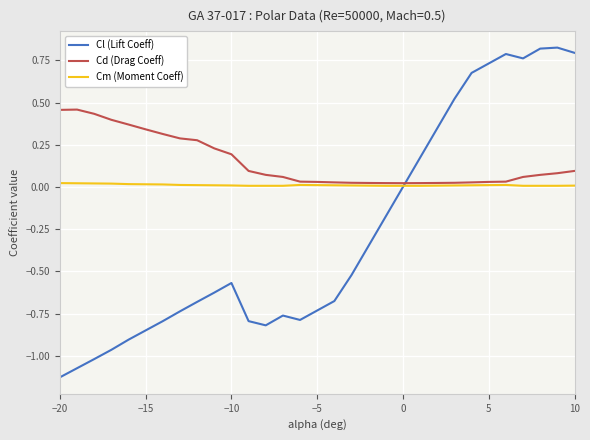

Is this an area chart (filled region under the line)?

No